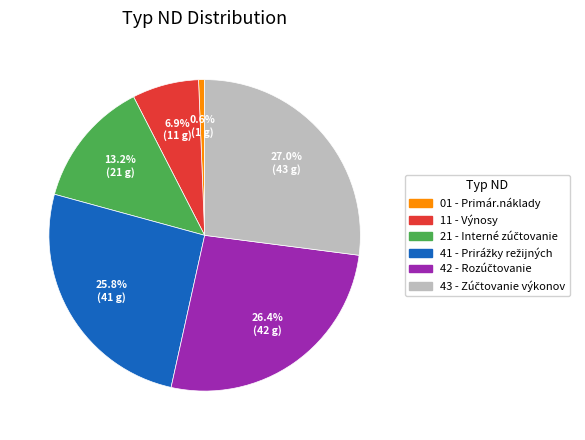

Does any single category account for the majority?

No